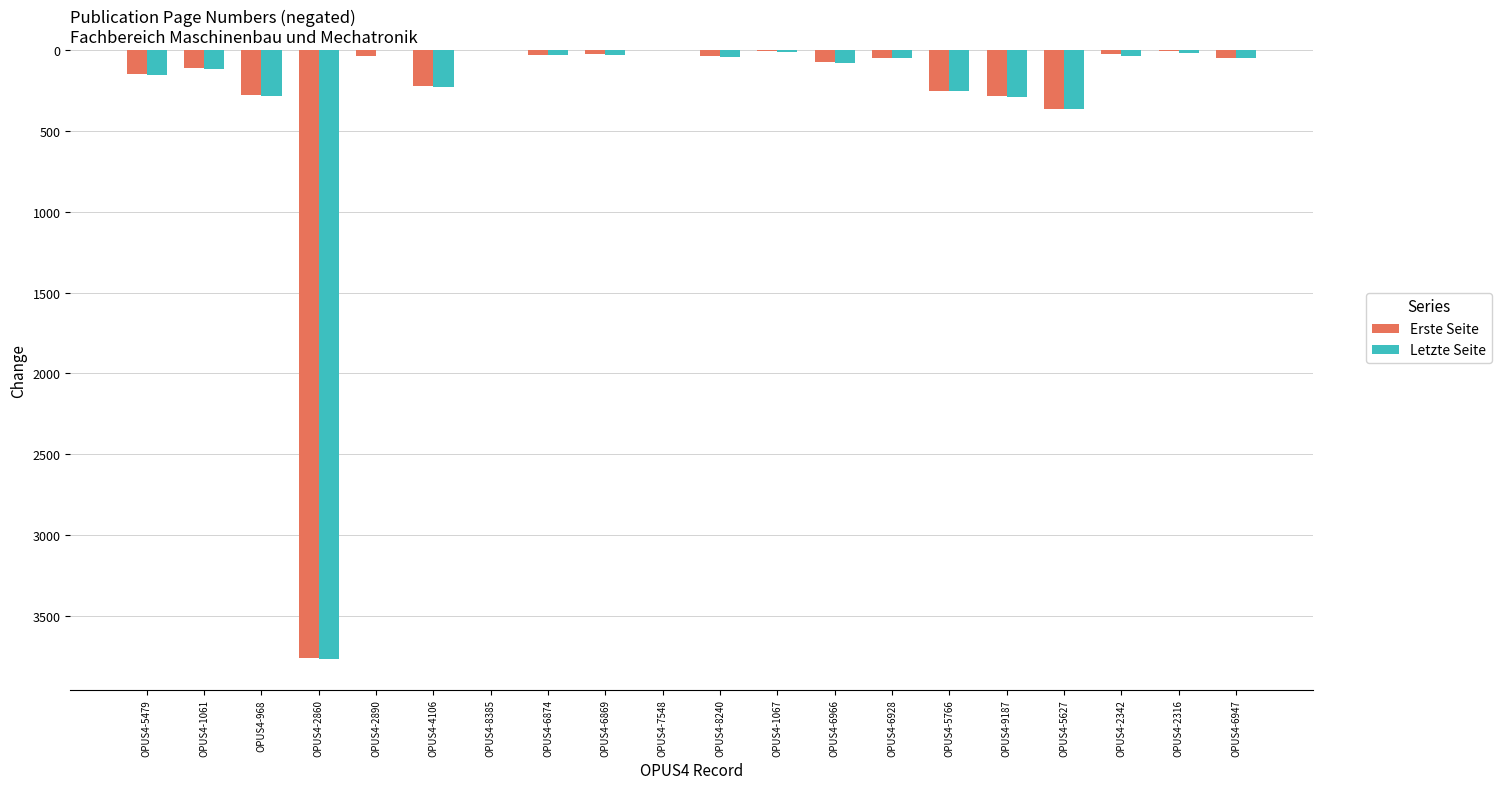

What are all the series names shown in the legend?

Erste Seite, Letzte Seite